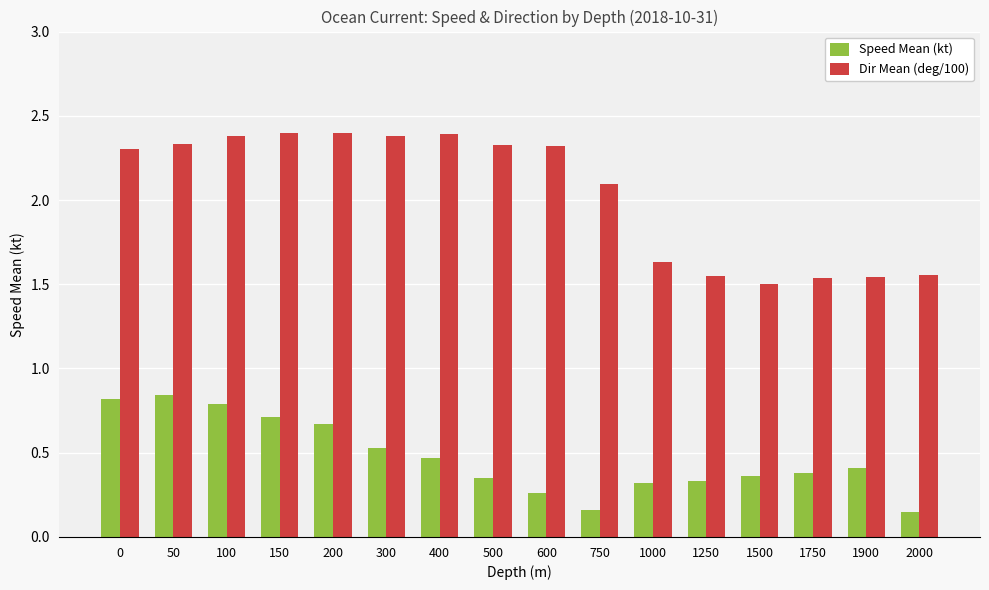

Are the bars grouped side by side (vs. stacked)?

Yes